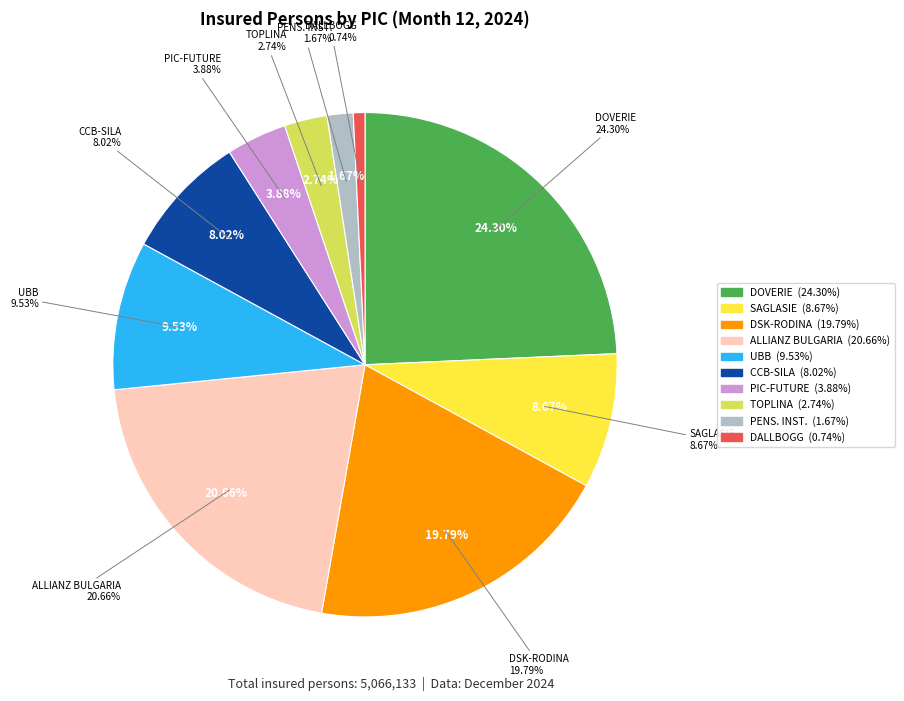

What is the ratio of the value at PENSIONNOOSIGURITELEN INSTITUT PLC to the value at PIC "CCB-SILA" PLC?

0.2